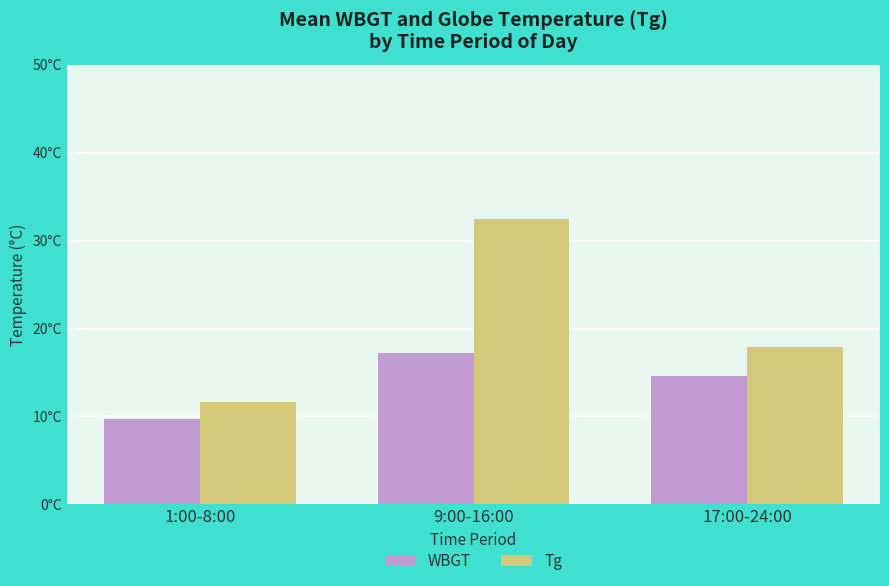

At which label does WBGT first exceed 14?

9:00-16:00